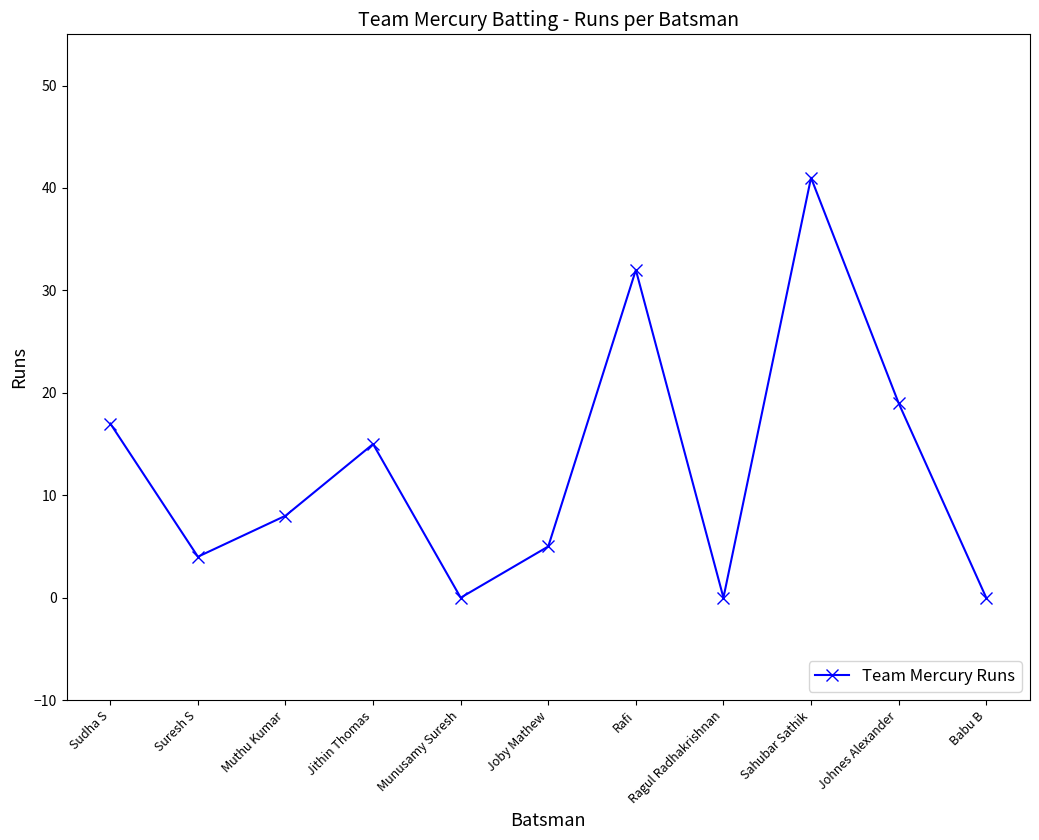

What is the sum of the values at Suresh S and Jithin Thomas?

19